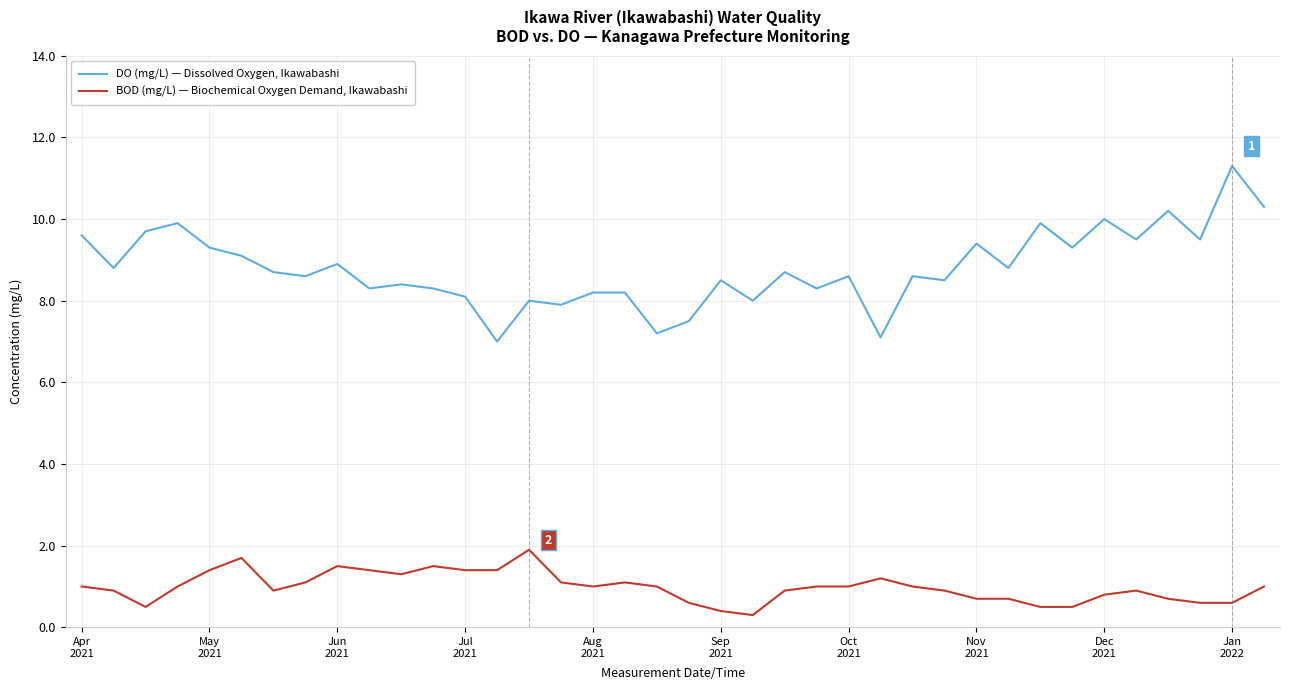

At how many categories does at least one series exceed 0?

38